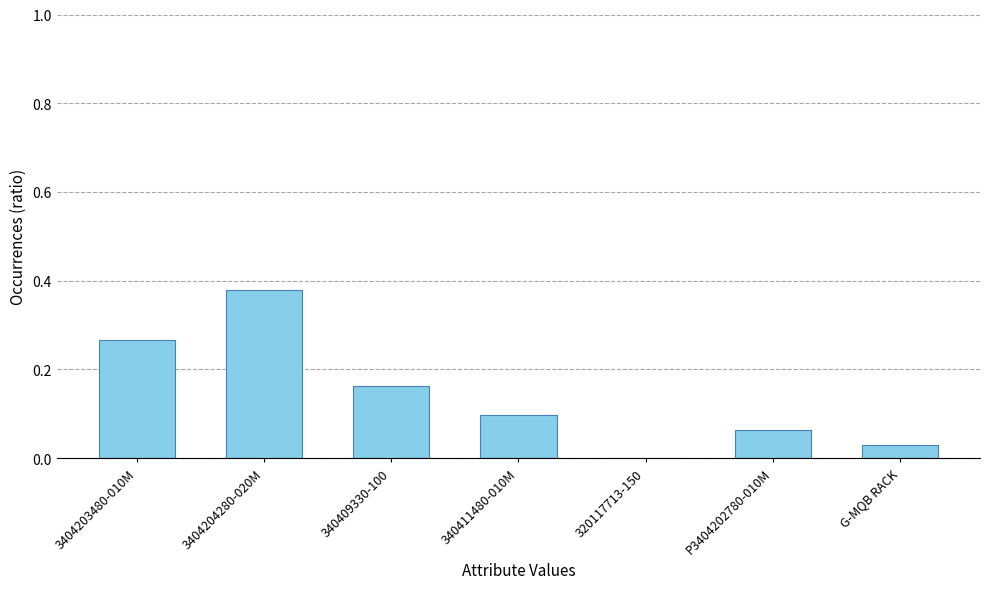

Between 3404203480-010M and 340411480-010M, which is larger?

3404203480-010M